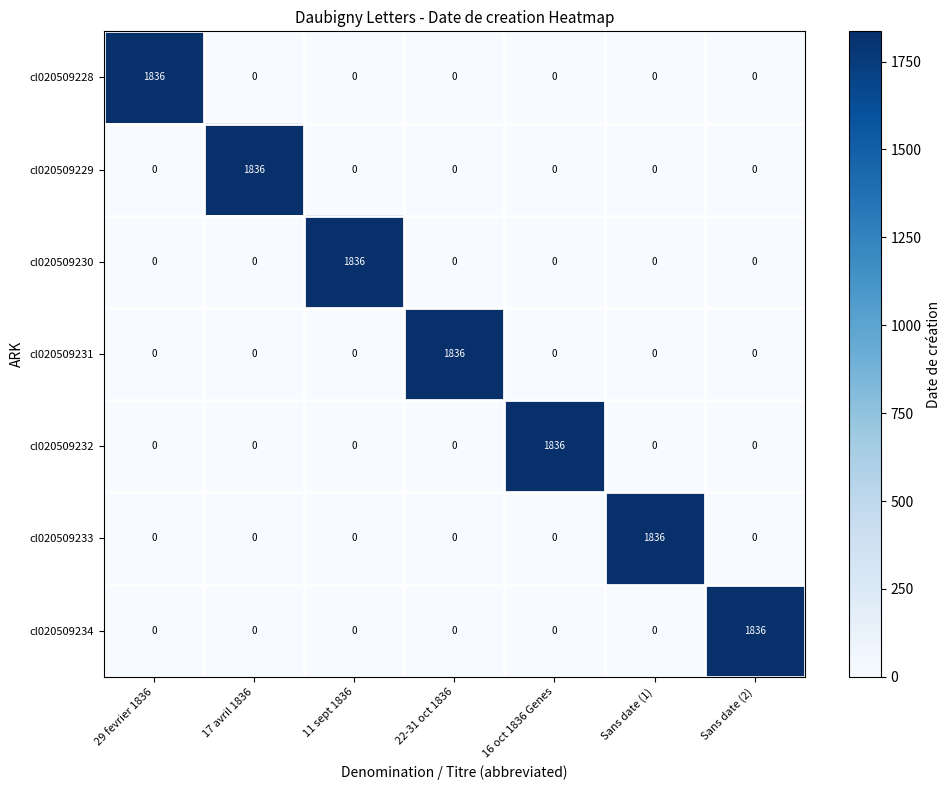

How many values in the cl020509232 series exceed 0?

1